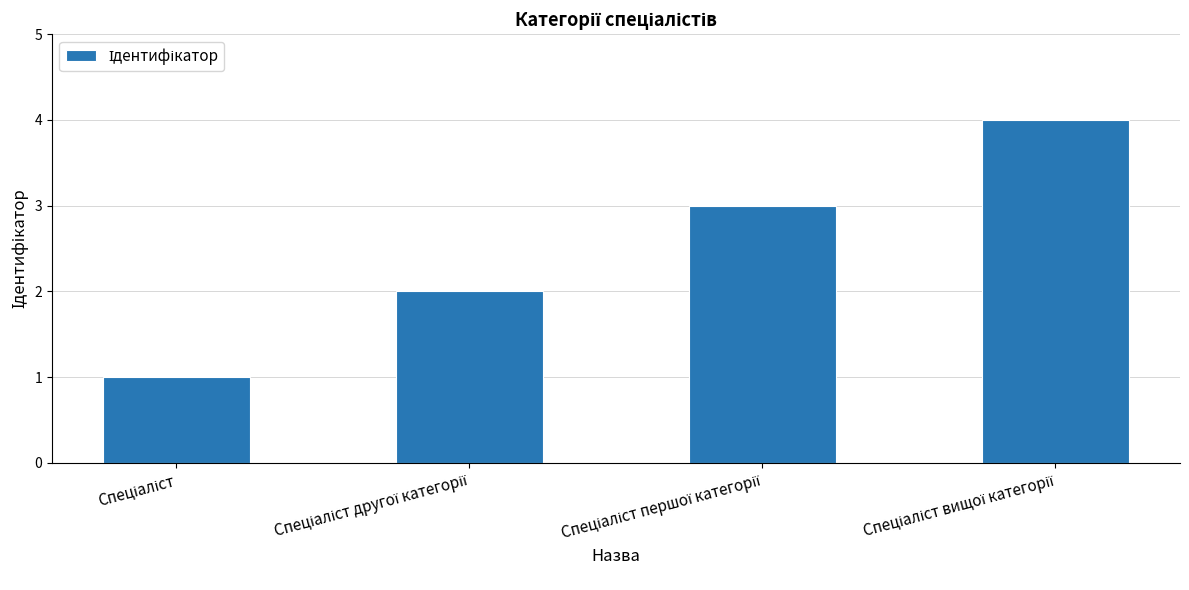

What is the difference between the maximum and minimum values?

3